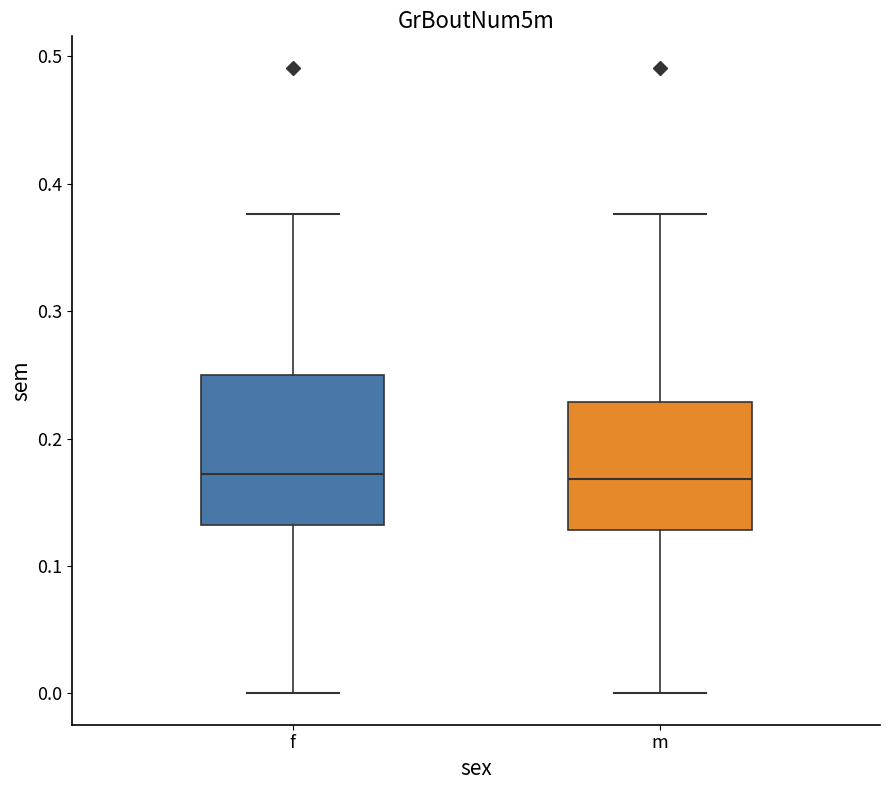

Where does the median line of the box for m sit on the y-axis? The values are not printed on the chart, so give them approximately, as read against the axis.

0.17